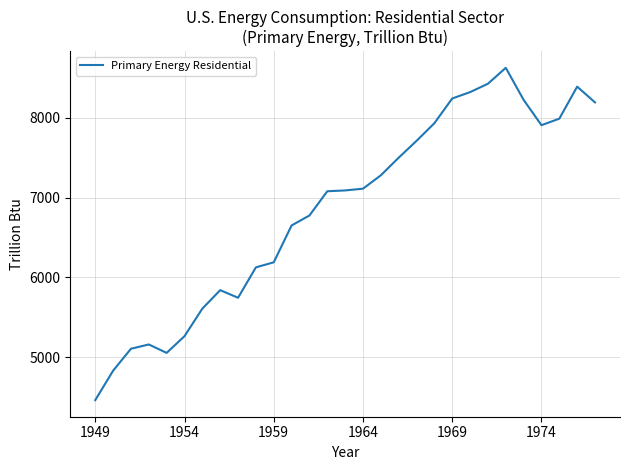

What is the minimum value shown in the chart?

4460.6